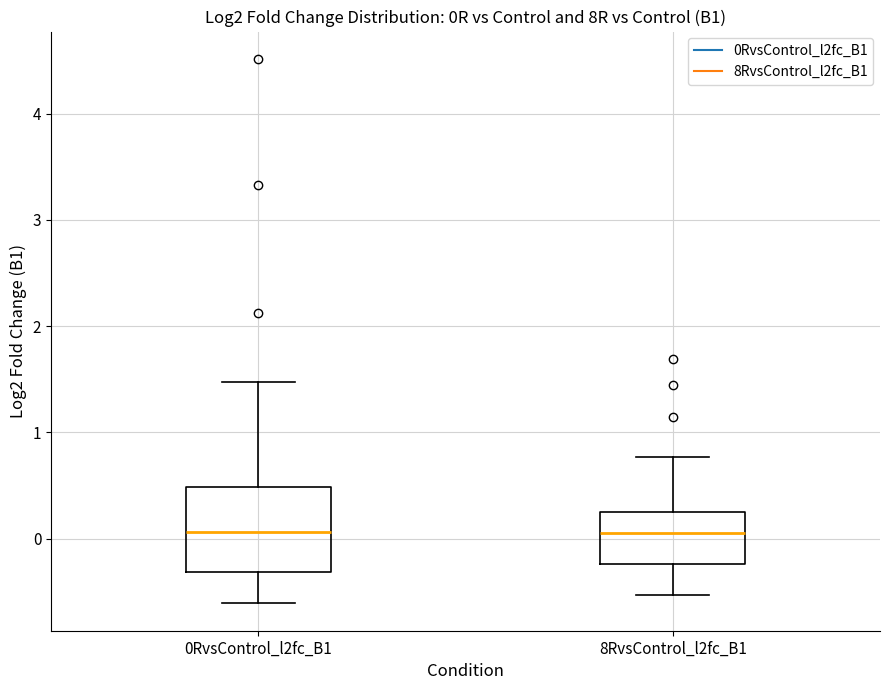

Reading left to right, transcribe this box plot: for each box, give where its median line is, the range the box spans, and where its two whiskers end, as read against the y-axis. The values are not printed on the chart, so give them approximately, as read against the axis.

0RvsControl_l2fc_B1: median 0.1, box -0.3 to 0.5, whiskers -0.6 to 1.5
8RvsControl_l2fc_B1: median 0.1, box -0.2 to 0.2, whiskers -0.5 to 0.8